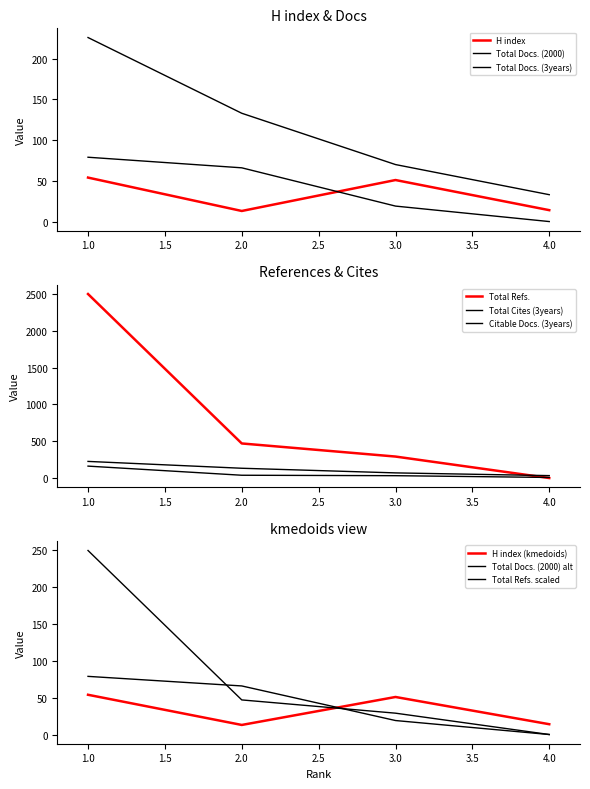

Reading left to right, what are all the values shown in this chart?

H index: 1=54	2=13	3=51	4=14
Total Docs. (2000): 1=79	2=66	3=19	4=0
Total Docs. (3years): 1=226	2=133	3=70	4=33
Total Refs.: 1=2501	2=470	3=292	4=0
Total Cites (3years): 1=162	2=38	3=32	4=8
Citable Docs. (3years): 1=226	2=133	3=70	4=33